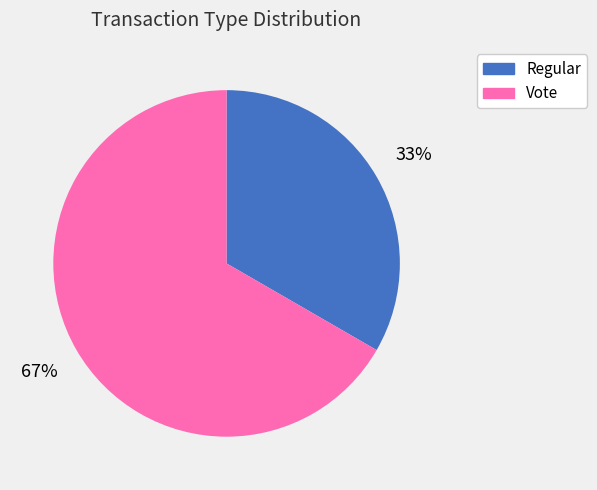

Approximately how many times larger is the value at Vote compared to Regular?

2.0